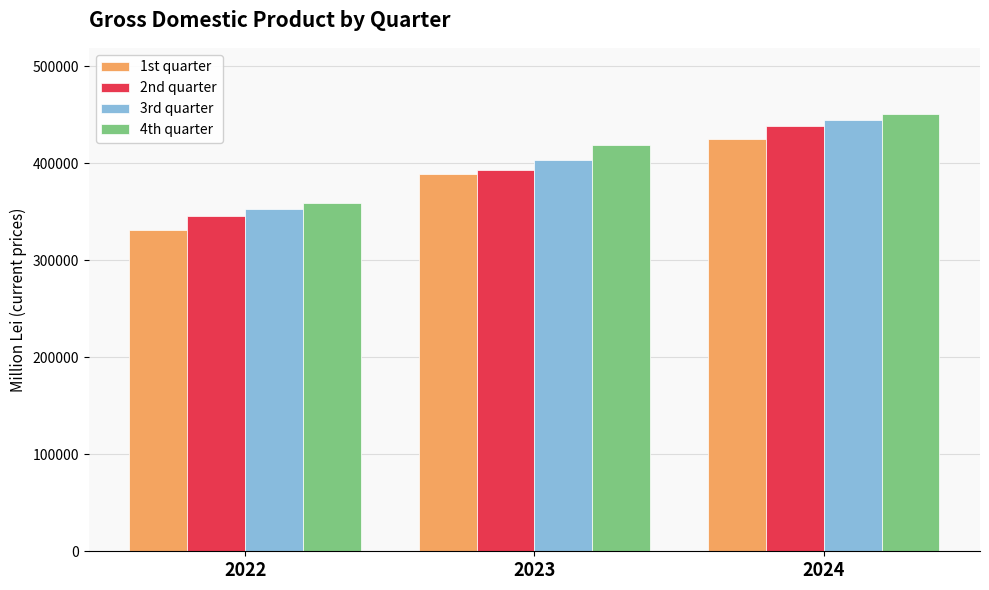

Rank the categories by 3rd quarter value from lowest to highest.

2022, 2023, 2024